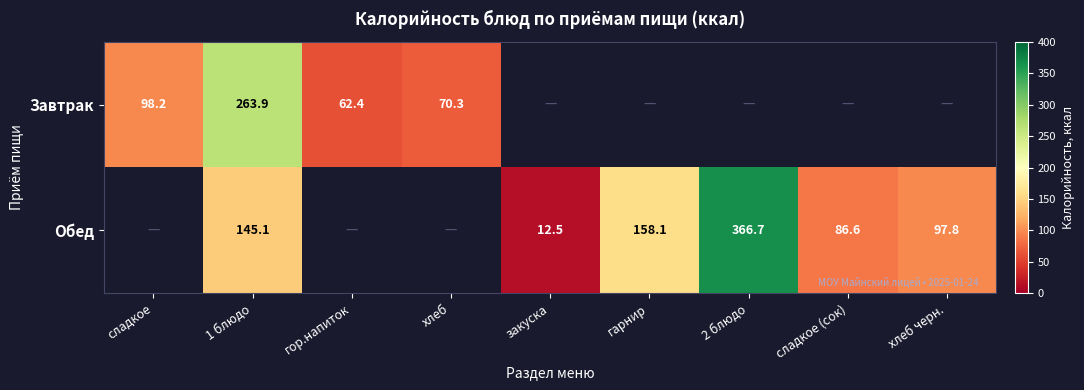

True or false: Завтрак has a value of 70.3 at хлеб.

True